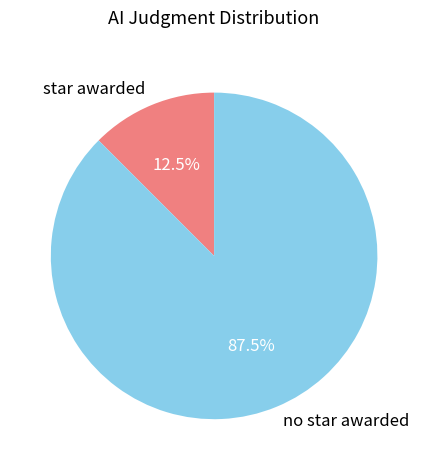

True or false: no star awarded accounts for 99% of the total.

False